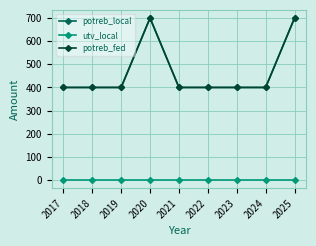

Is it true that potreb_fed equals 593 at 2023?

False